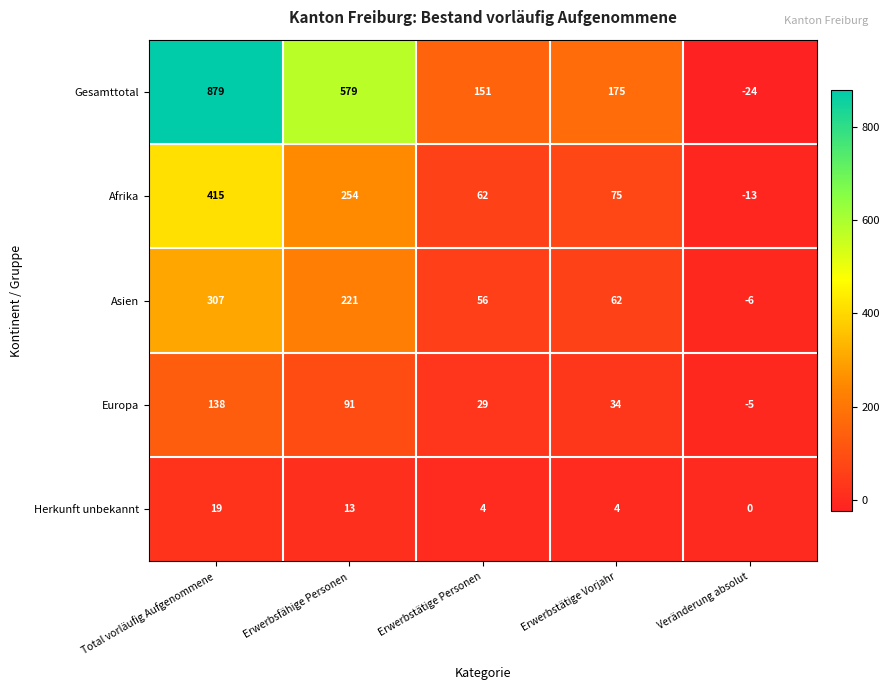

Between Total vorläufig Aufgenommene and Erwerbsfähige Personen, which series saw the biggest shift?

Gesamttotal